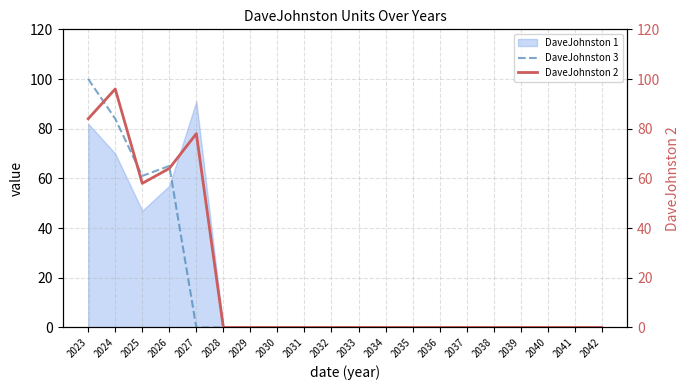

At which category is the sum across all series the highest?

2023